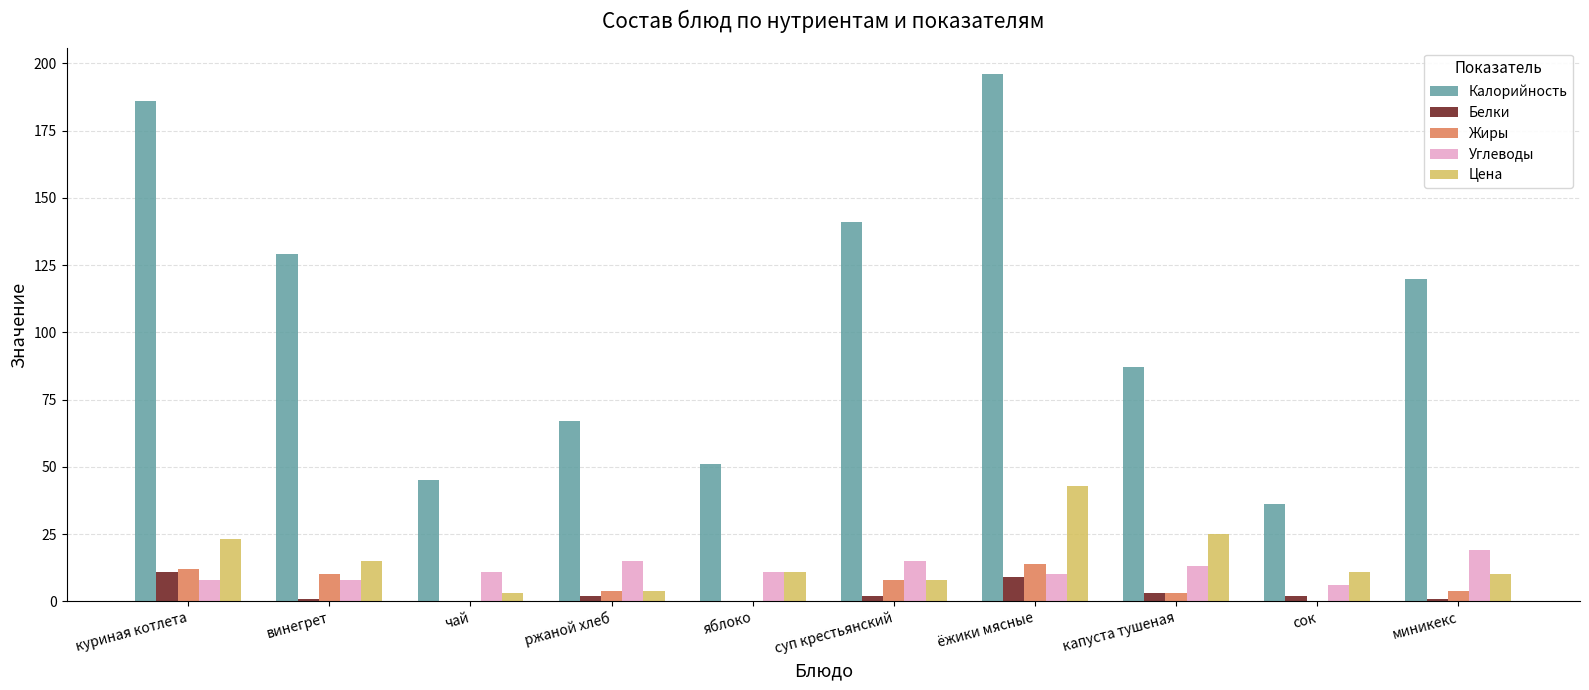

At which label does Белки reach its peak?

куриная котлета